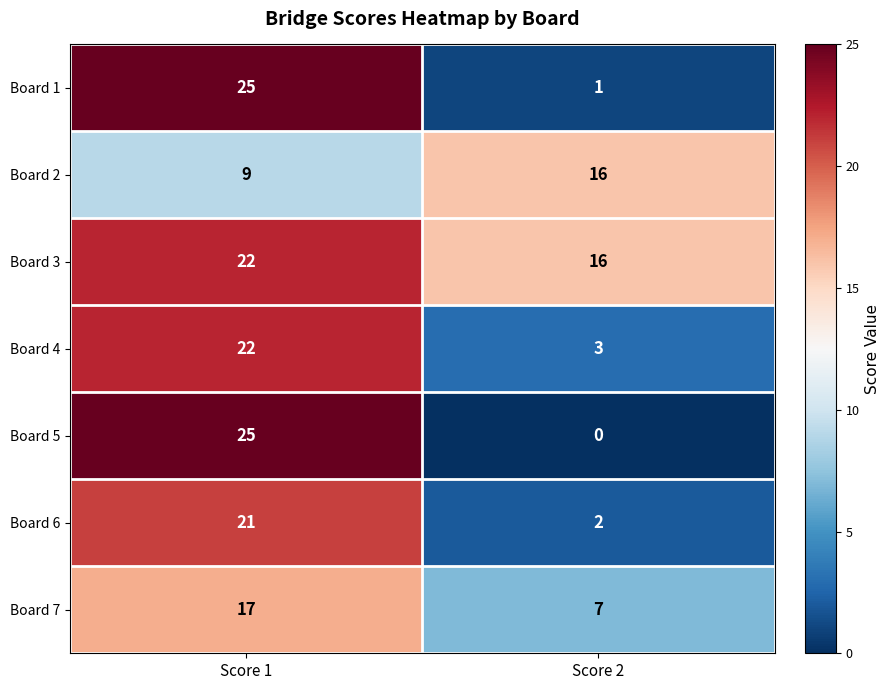

What is the total value across all series at Score 2?

45